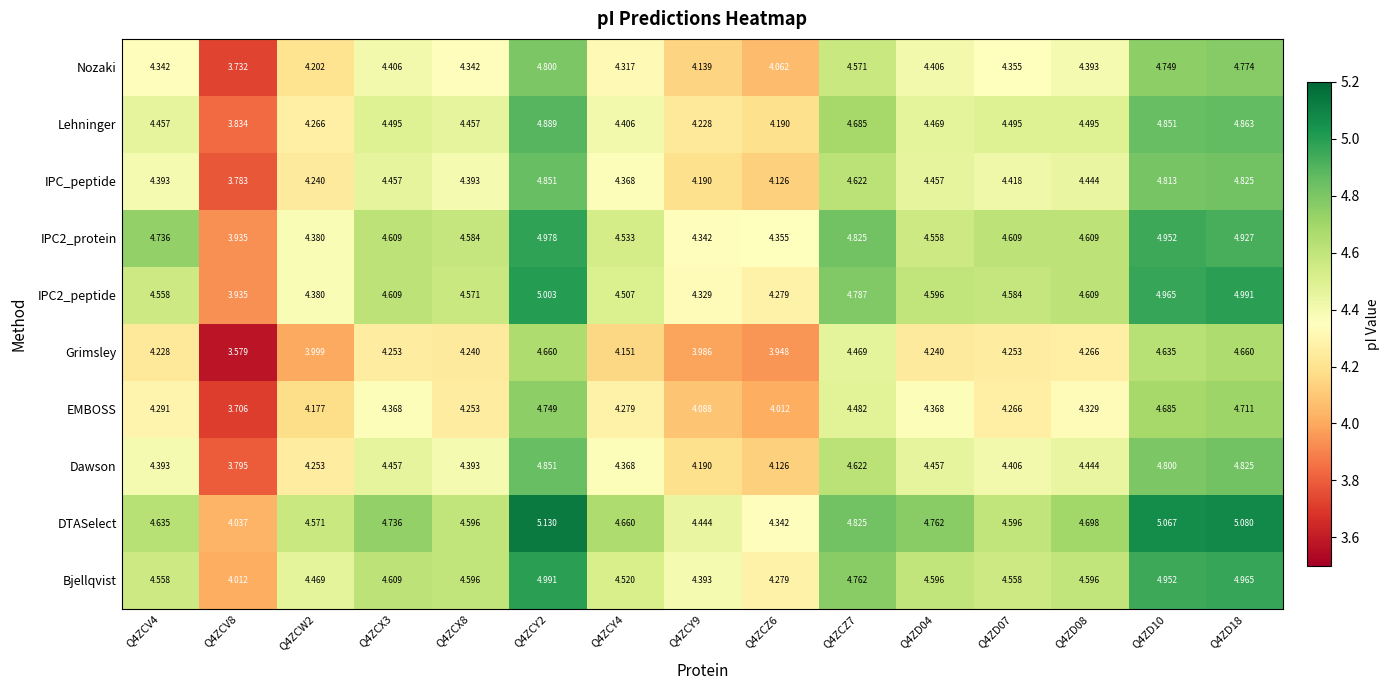

Which series has the largest total across all categories?

DTASelect